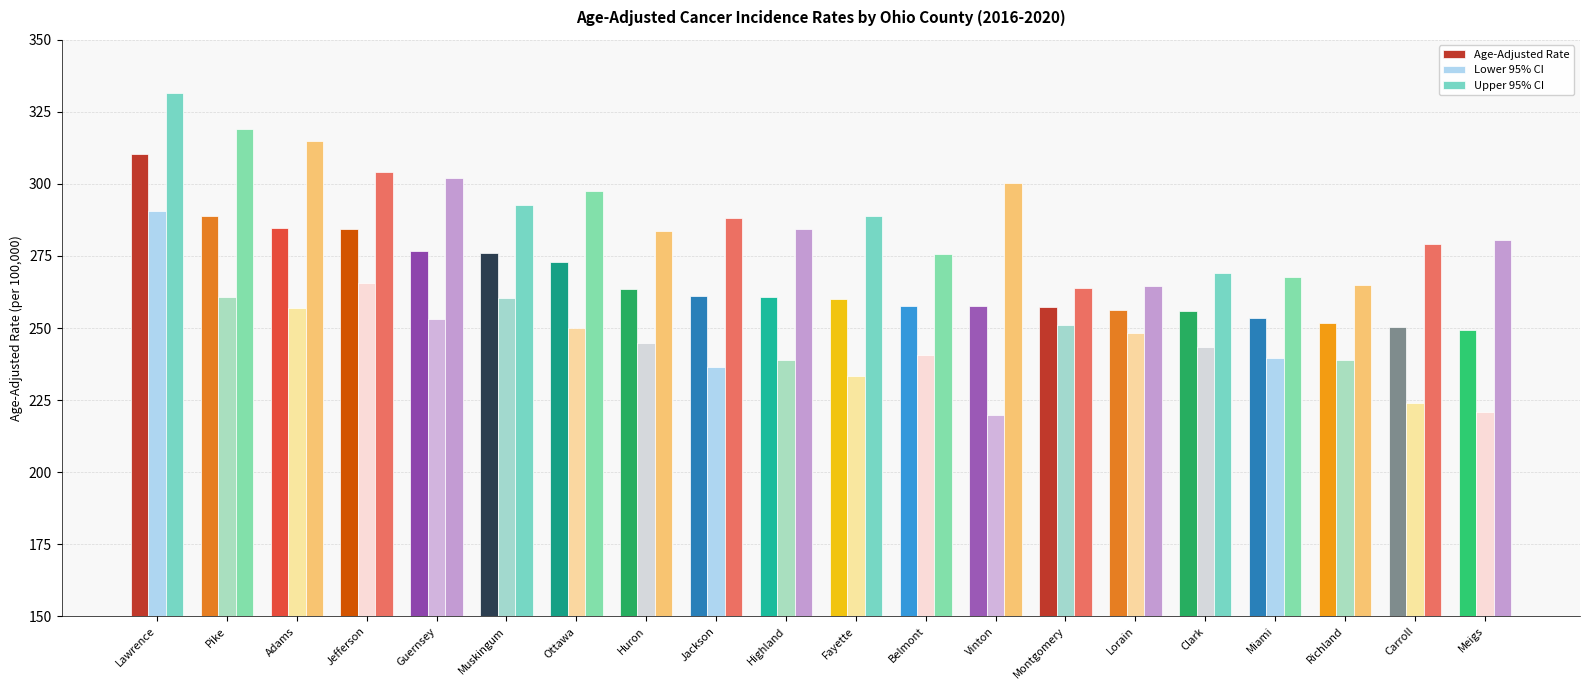

What is the maximum value shown in the chart?

331.5